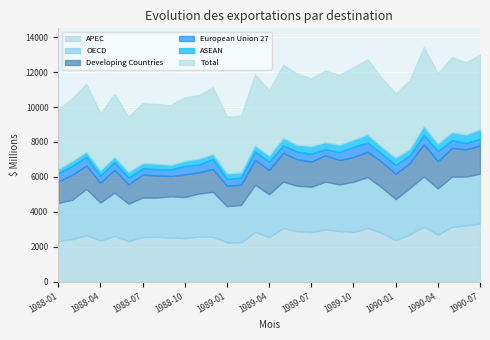

True or false: ASEAN has a value of 684 at 1989-10.

False